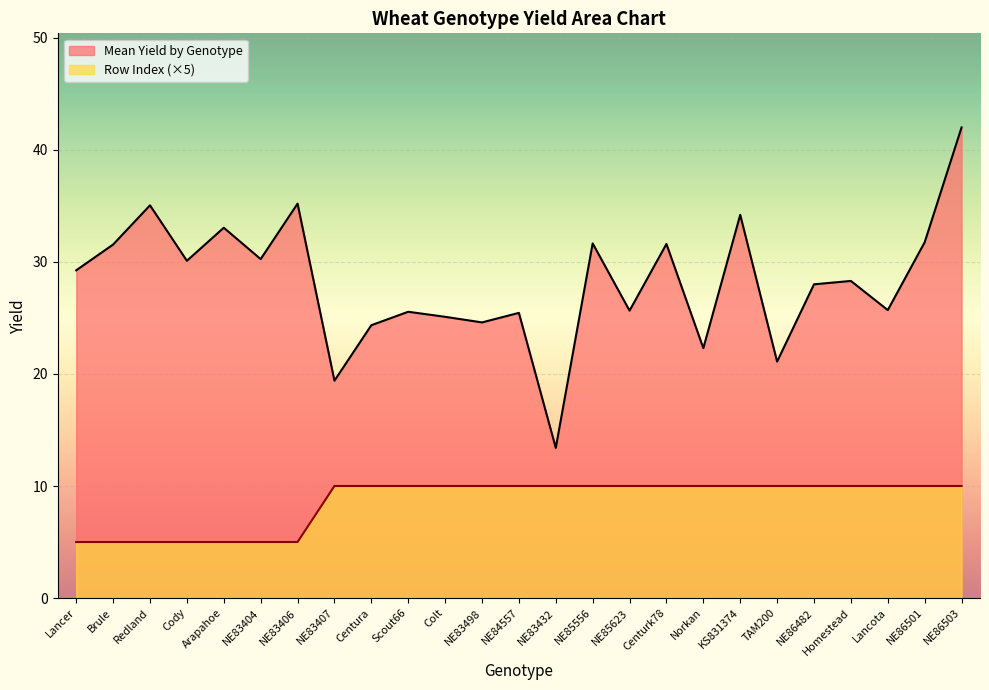

At Lancota, list the series in order from largest to smallest.

Mean Yield by Genotype, Row Index (×5)